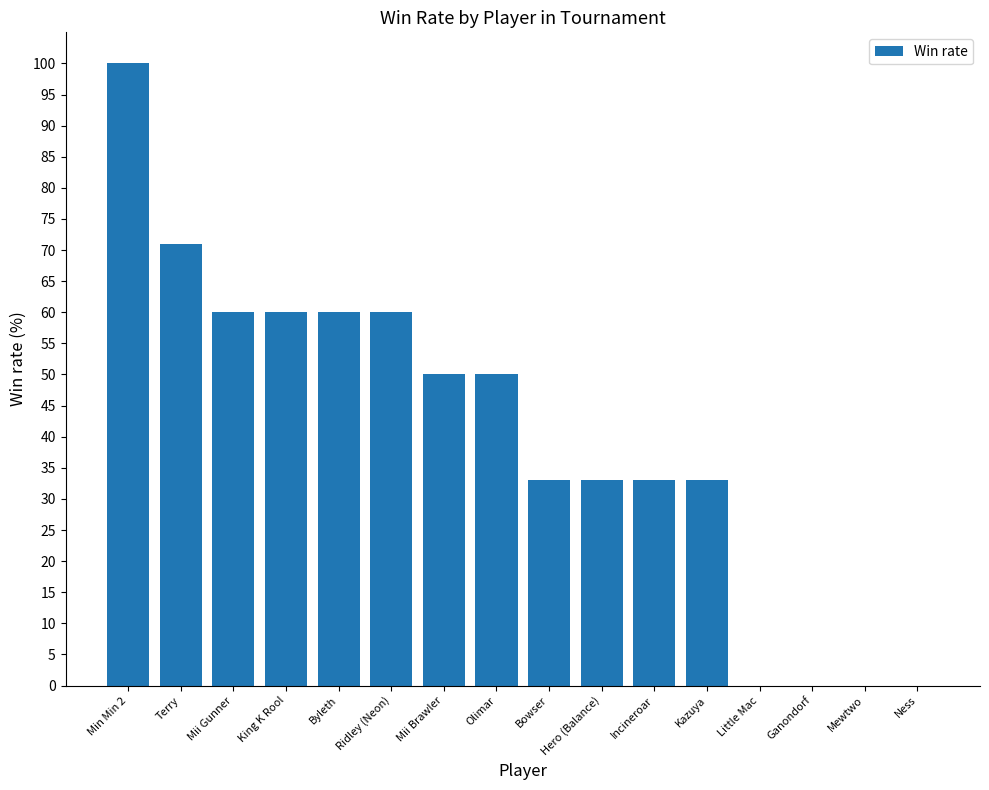

What is the change in value from Ridley (Neon) to Little Mac?

-60